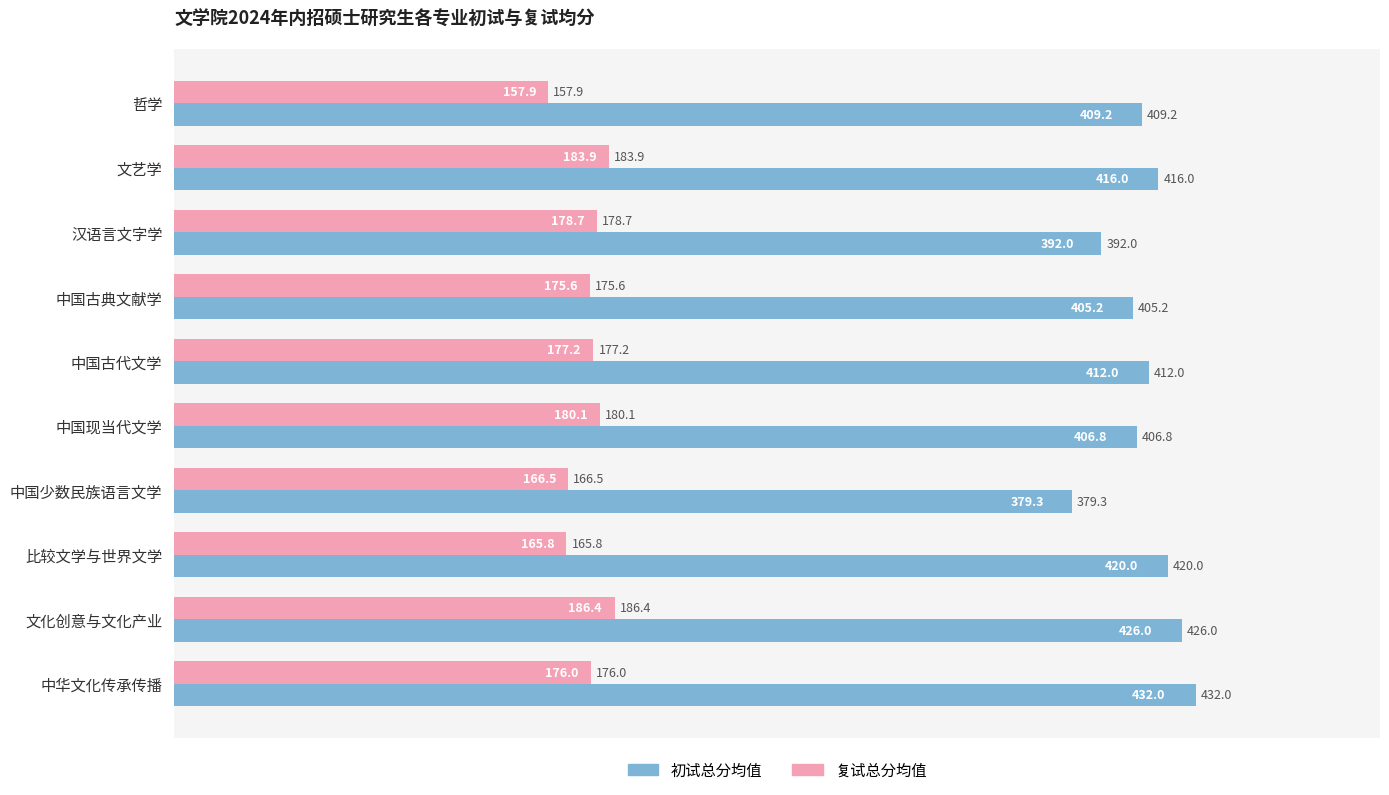

At which category is the sum across all series the highest?

文化创意与文化产业